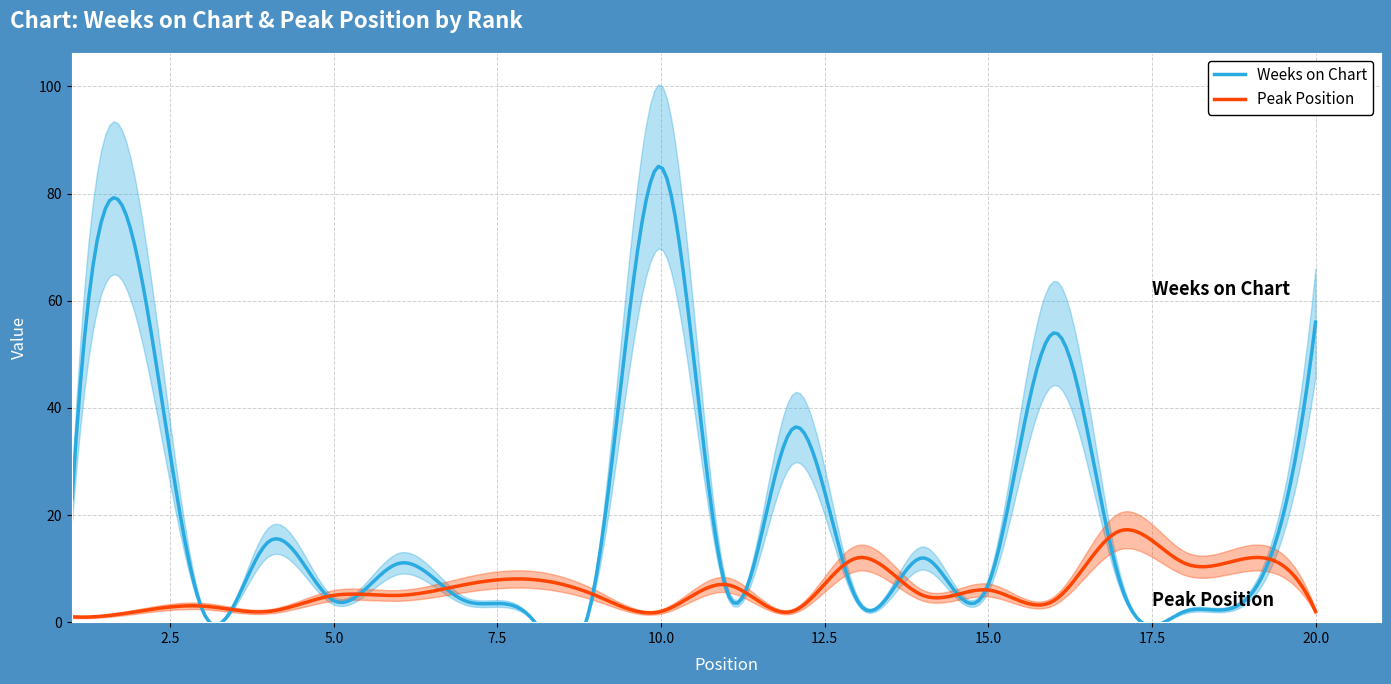

The Peak Position series shows 3 at 14. True or false?

False